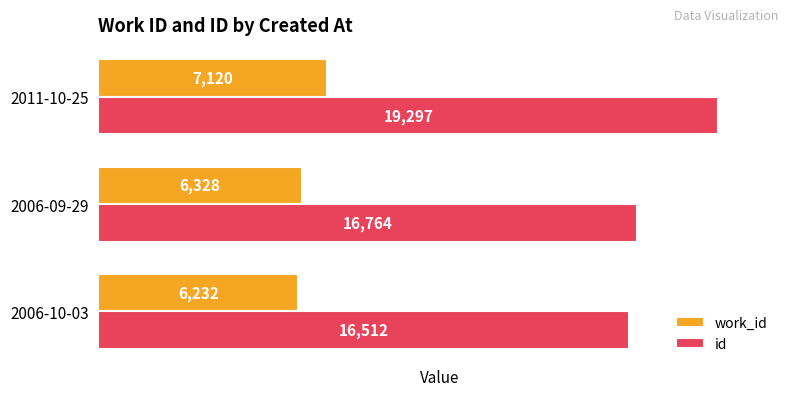

What is the spread (max minus min) of values at 2006-09-29?

10436